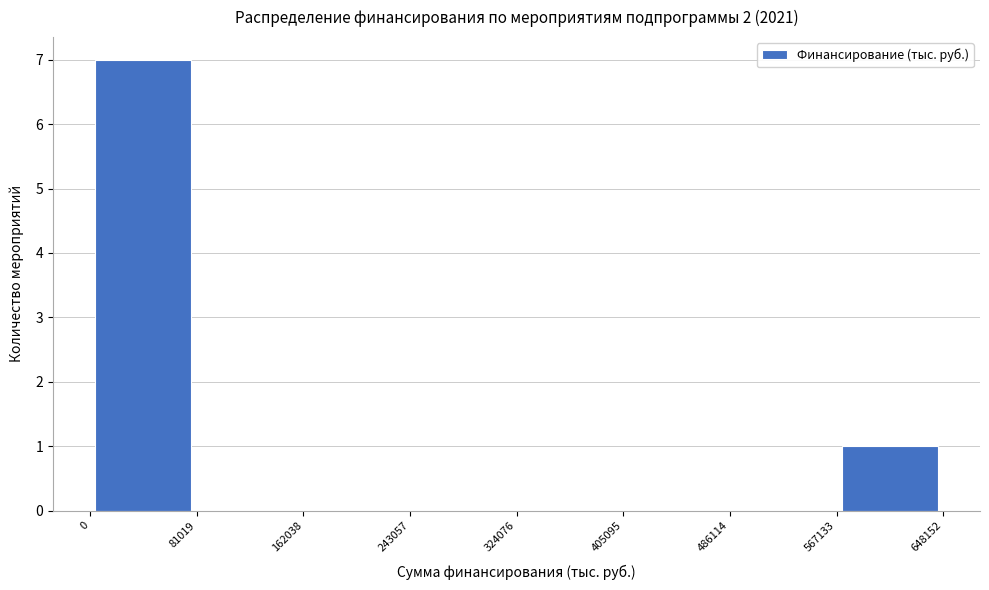

Over which range of the x-axis is the bar tallest?

0 to 81019